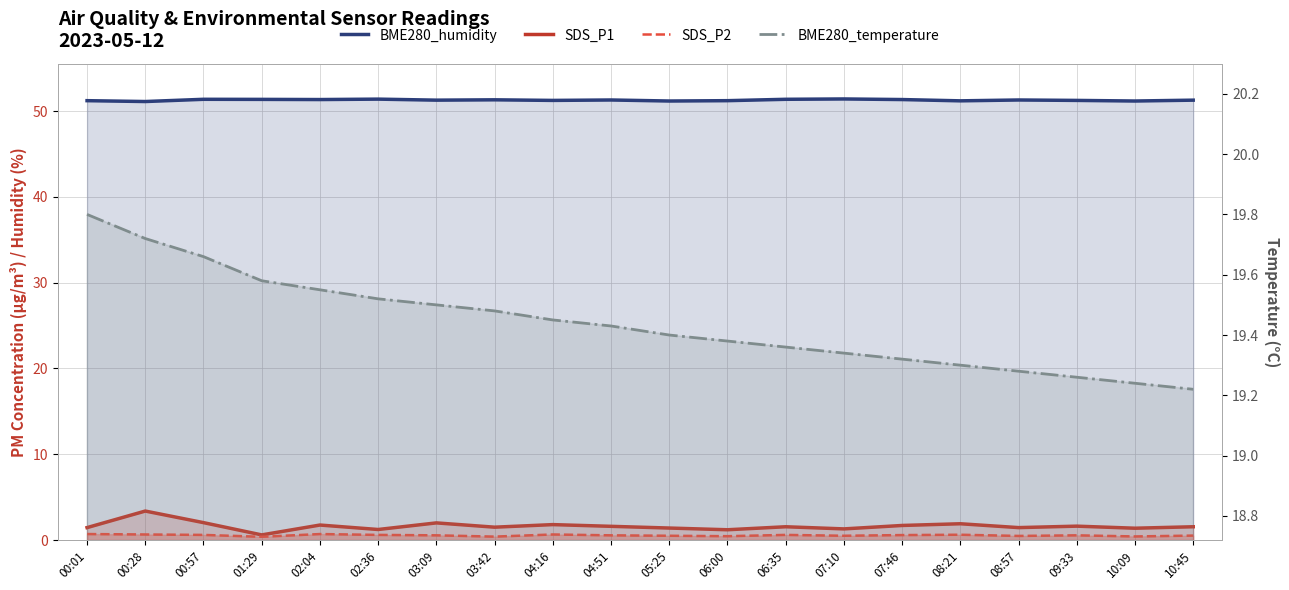

At which category is the sum across all series the highest?

00:28